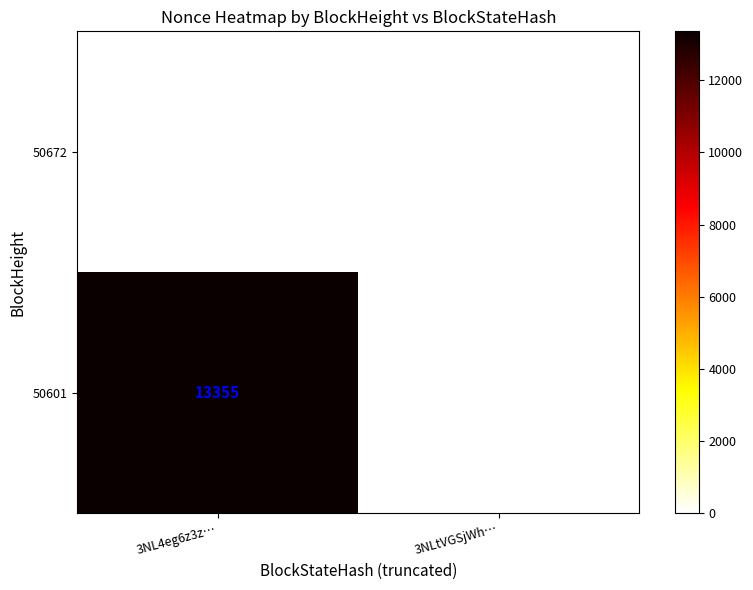

How many values in the 50601 series are below 13355?

1